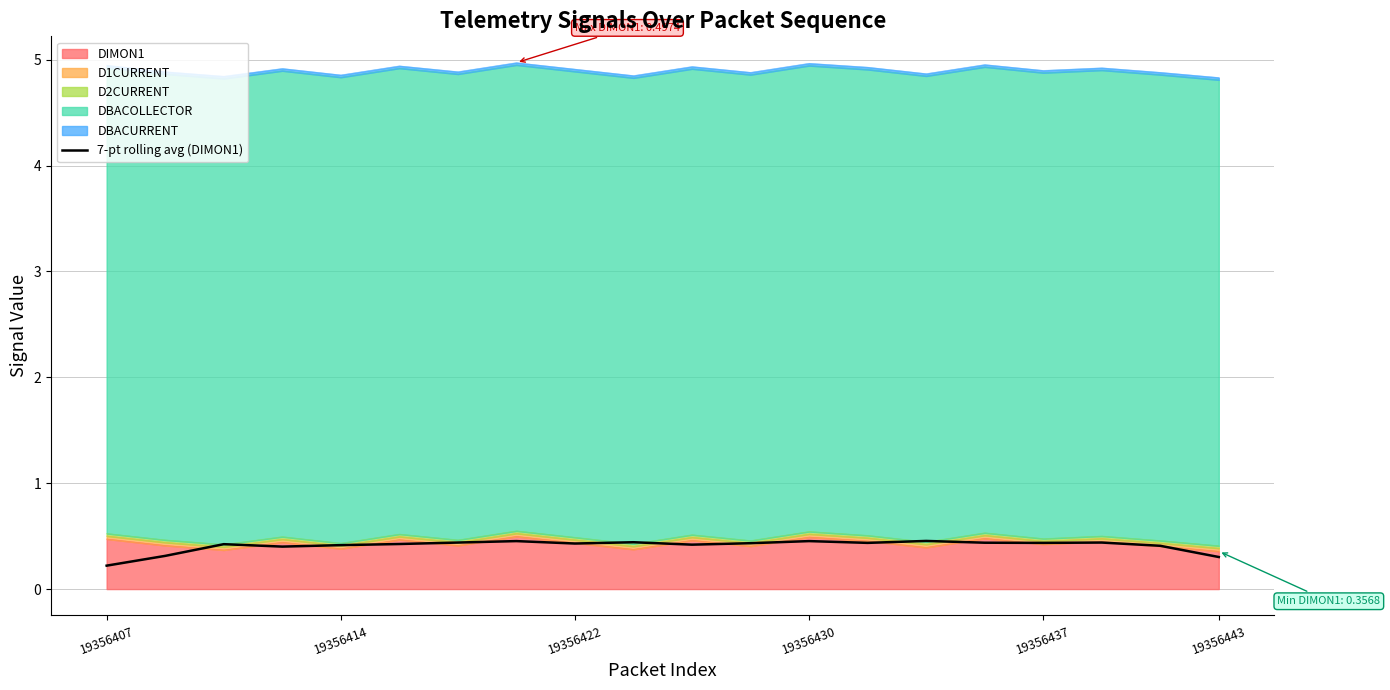

The value at 11 is 0.6. True or false?

False